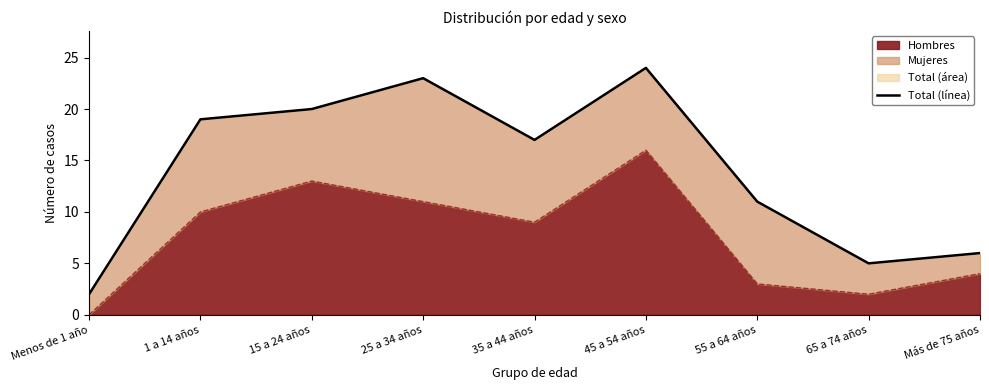

Between 1 a 14 años and 45 a 54 años, which is larger?

45 a 54 años